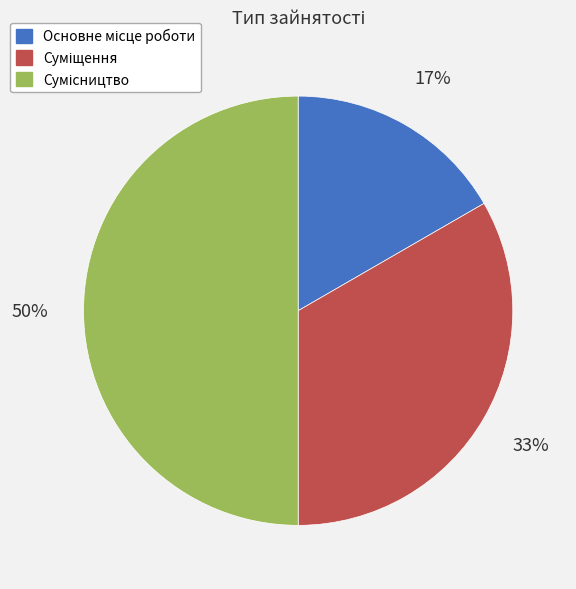

To the nearest percent, what is the average slice percentage?

33%